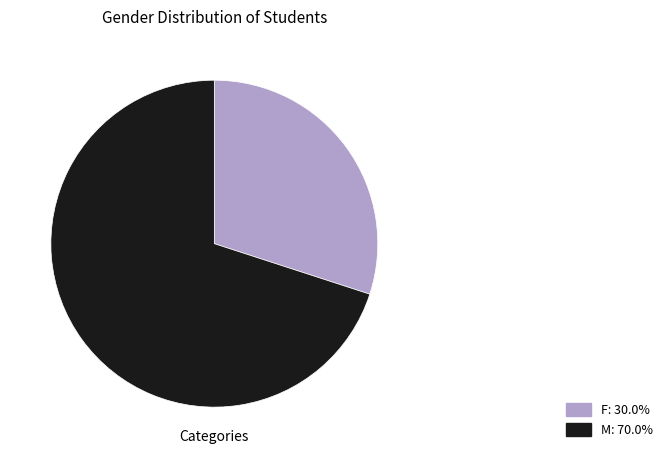

What is the ratio of the value at M: 70.0% to the value at F: 30.0%?

2.3